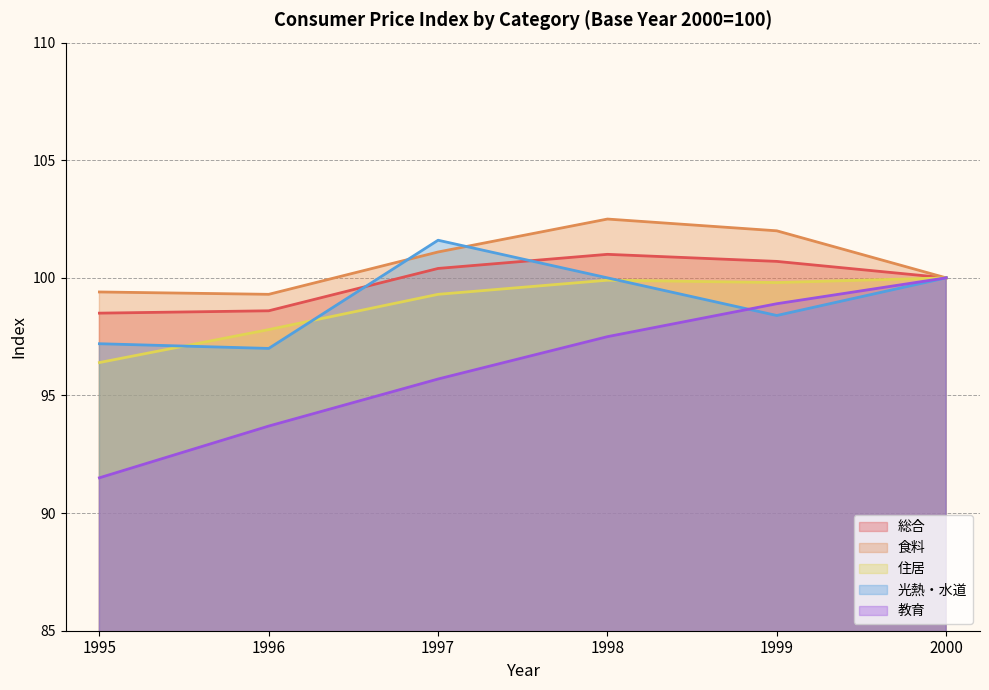

Which series has the largest total across all categories?

食料